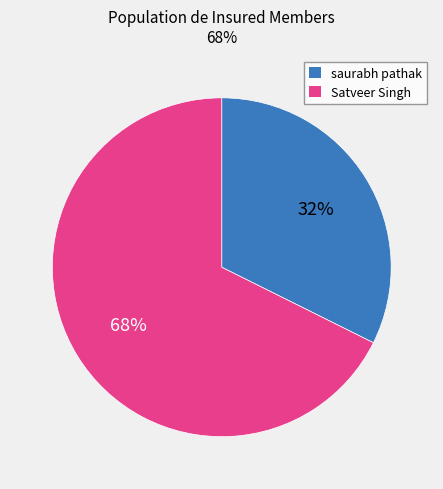

Approximately how many times larger is the value at Satveer Singh compared to saurabh pathak?

2.1